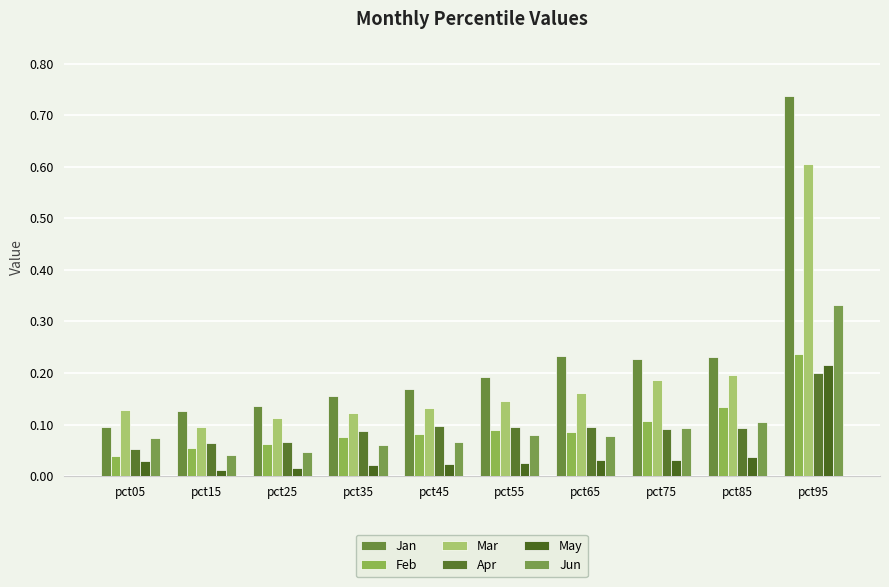

Rank the categories by Jun value from lowest to highest.

pct15, pct25, pct35, pct45, pct05, pct65, pct55, pct75, pct85, pct95